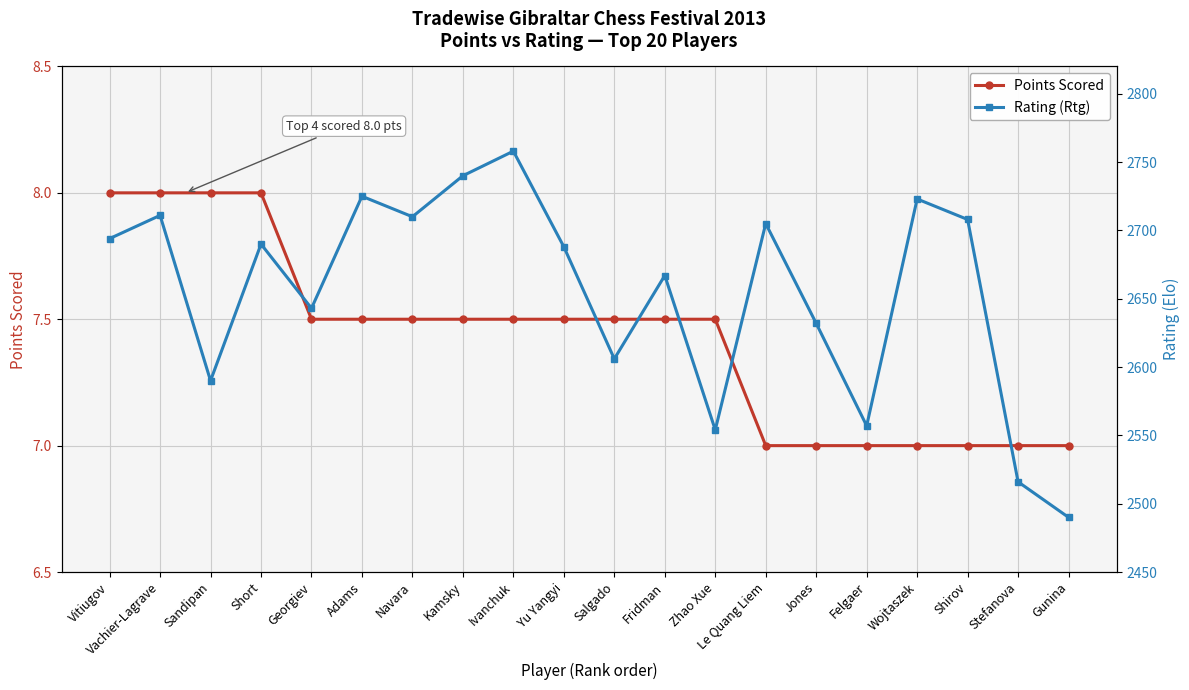

The value of Points Scored at Wojtaszek is 10.4. True or false?

False